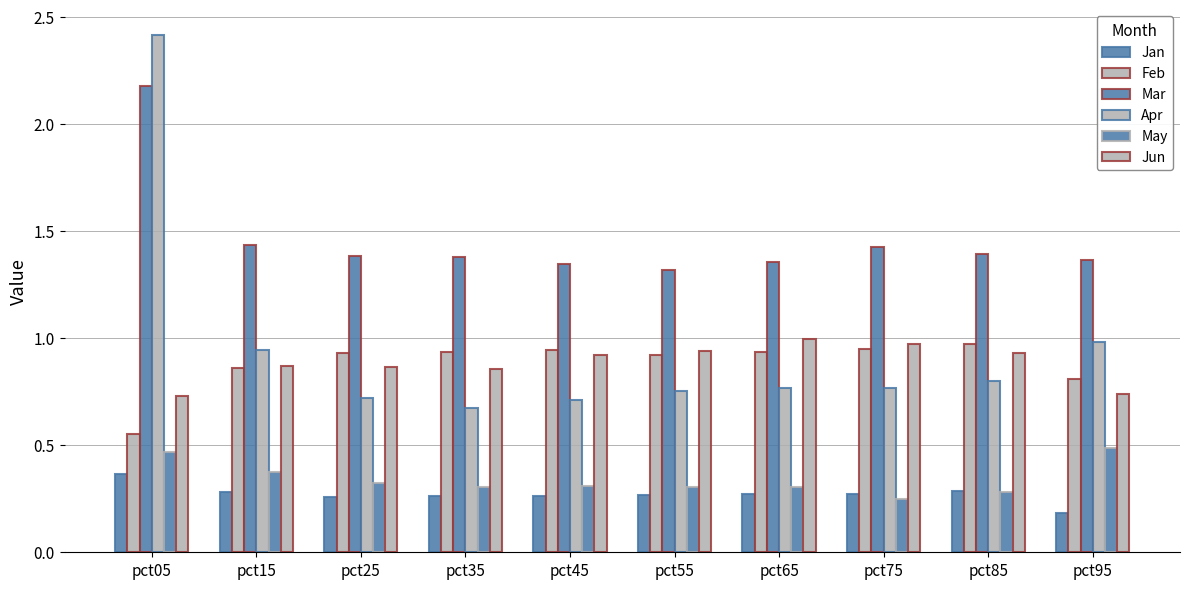

How many categories are shown in the chart?

10